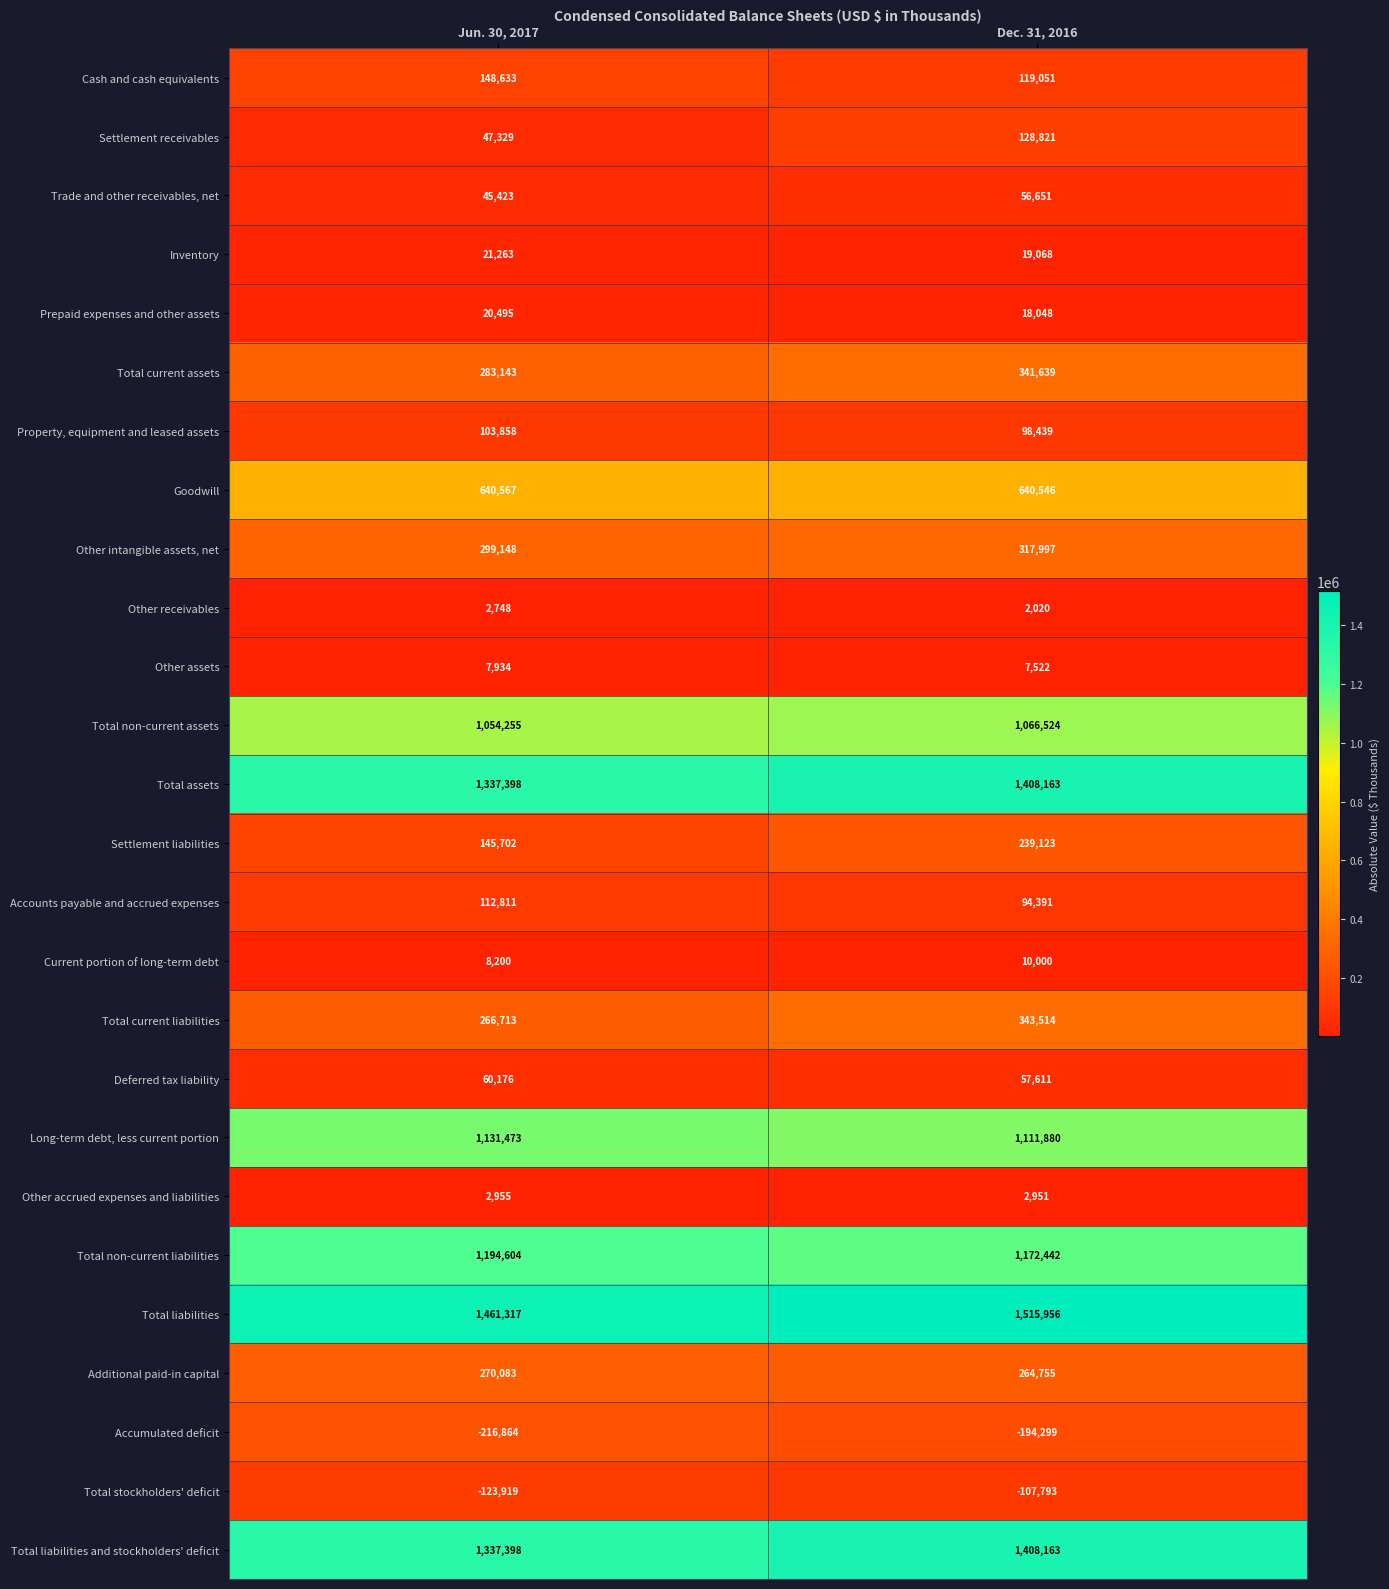

Between Jun. 30, 2017 and Dec. 31, 2016, which series saw the biggest shift?

Settlement liabilities